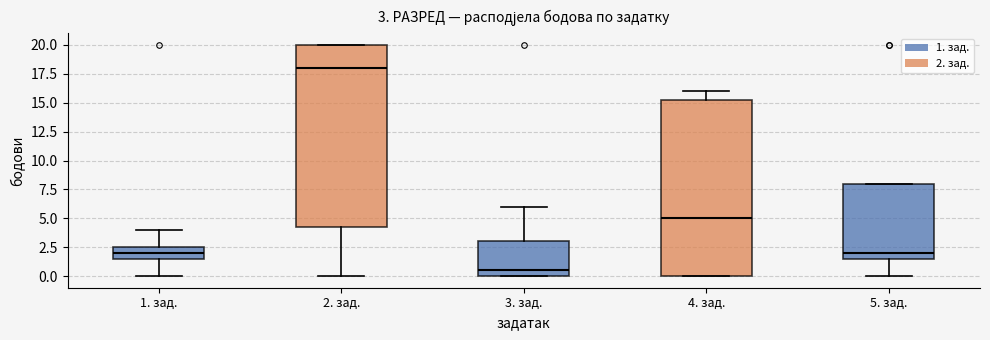

Which box has the highest median line?

2. зад.